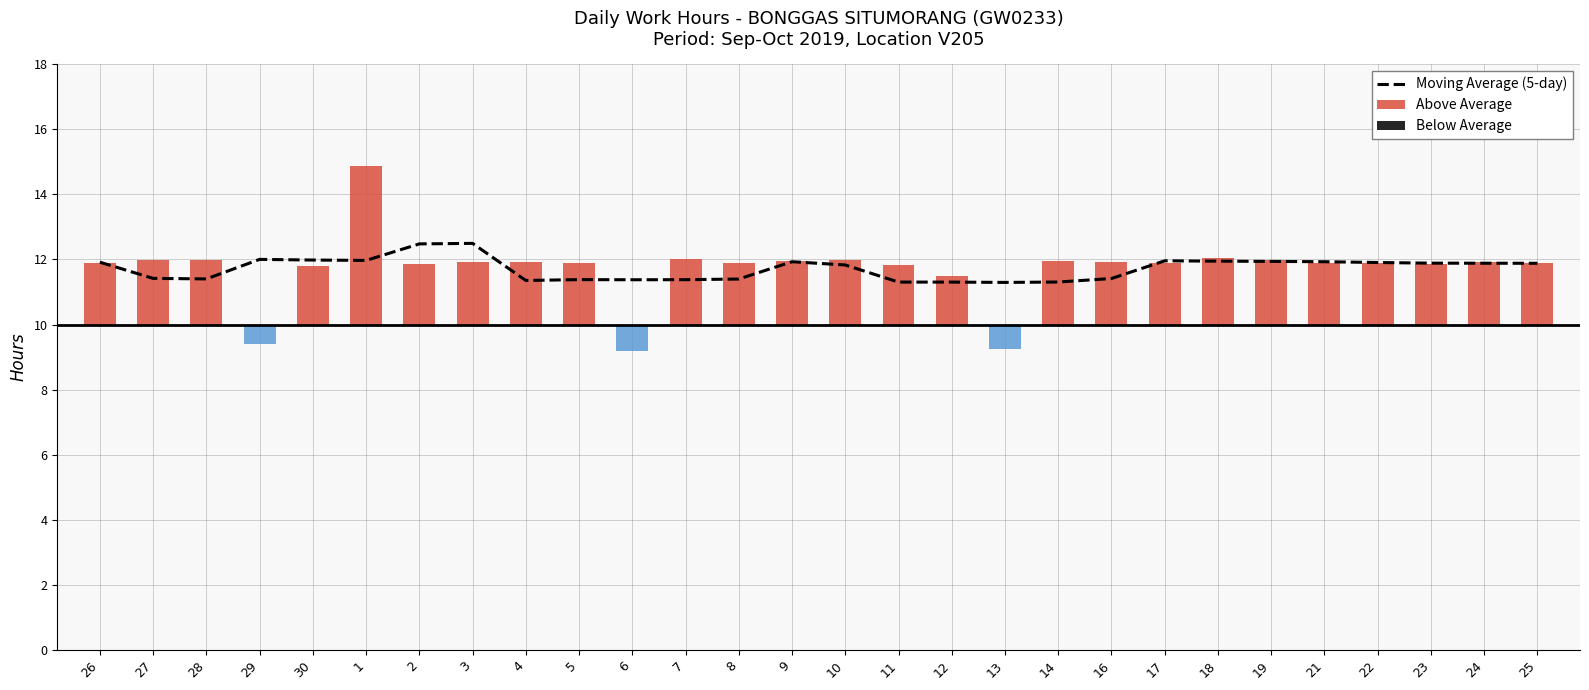

At 14, list the series in order from largest to smallest.

Moving Average (5-day), Above Average, Below Average